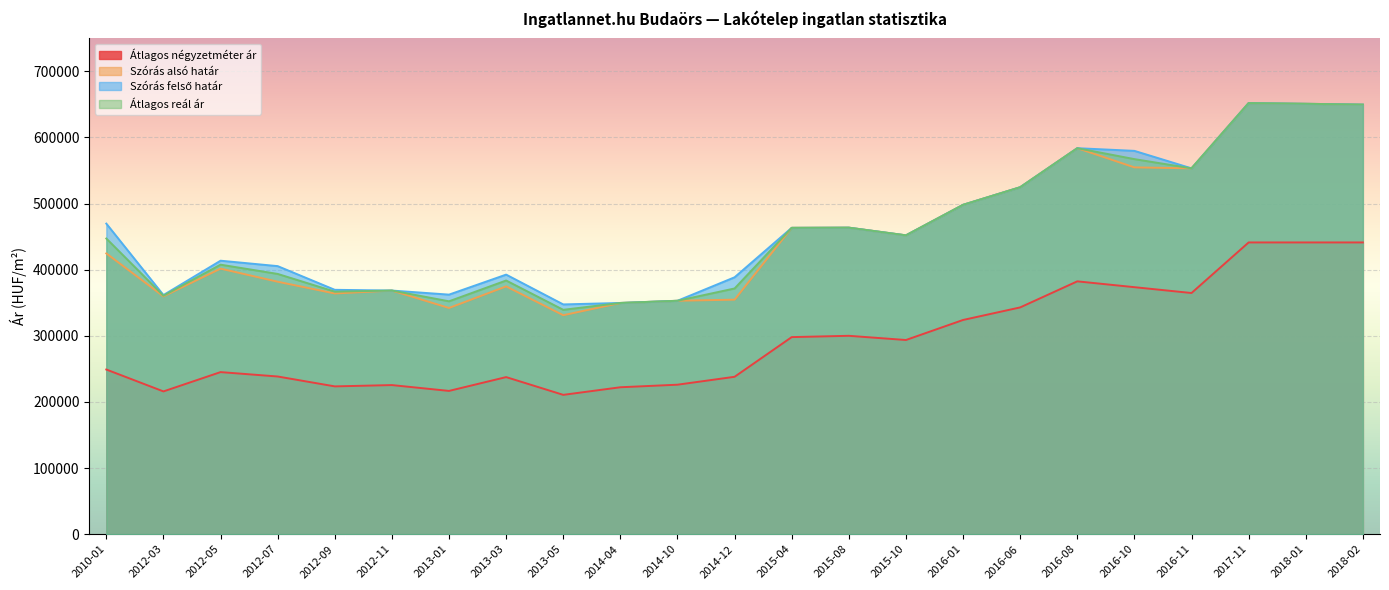

What is the label of the 17th point from the right?

2013-01